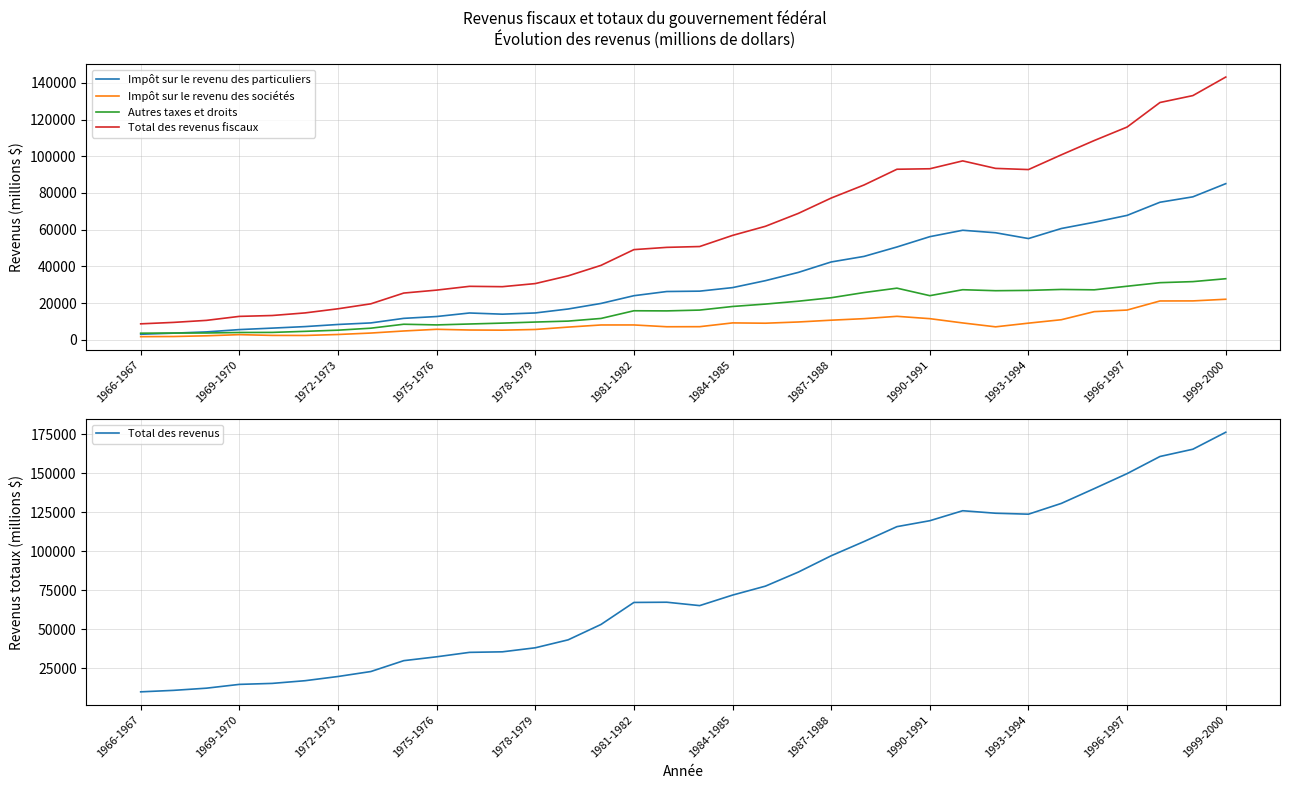

How many lines are shown in the chart?

5